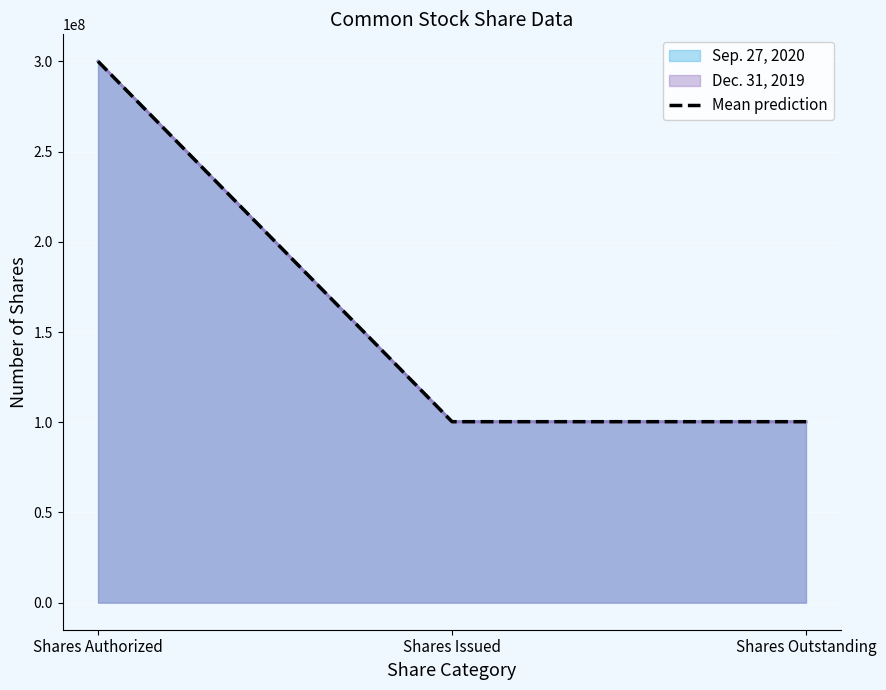

What is the label of the 2nd point from the right?

Shares Issued